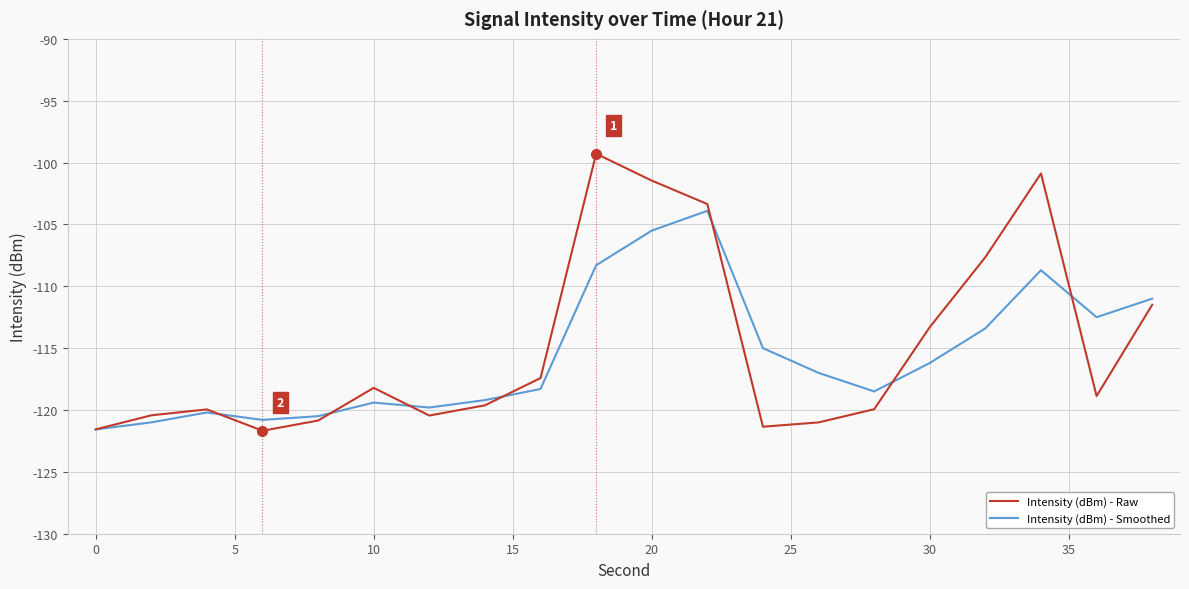

Rank the series by their maximum value, from lowest to highest.

Intensity (dBm) - Smoothed, Intensity (dBm) - Raw